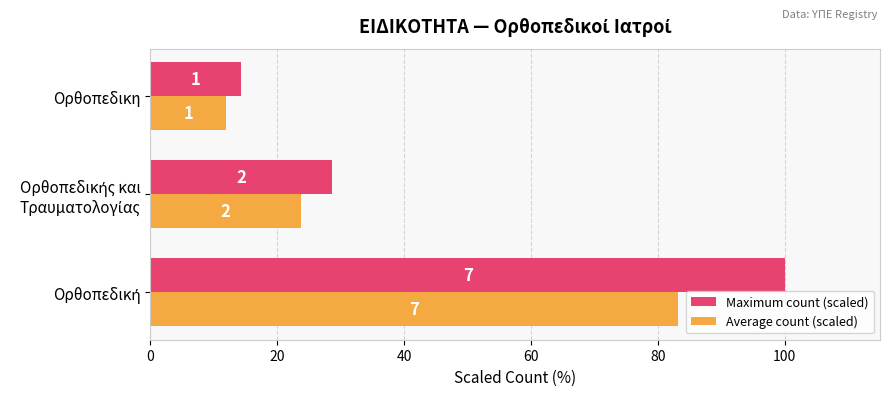

What are all the series names shown in the legend?

Maximum count (scaled), Average count (scaled)